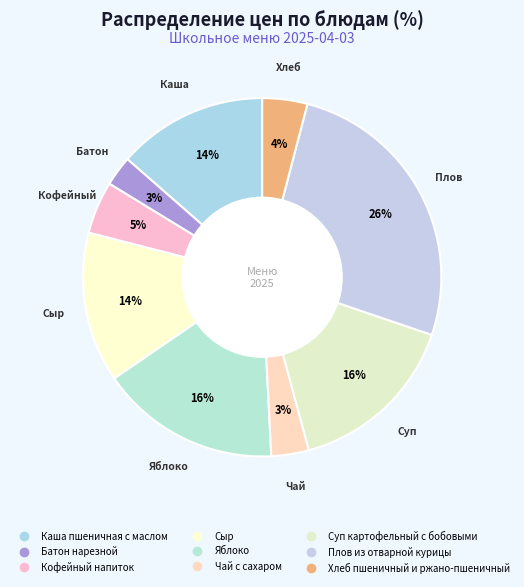

How many slices are in this pie chart?

9